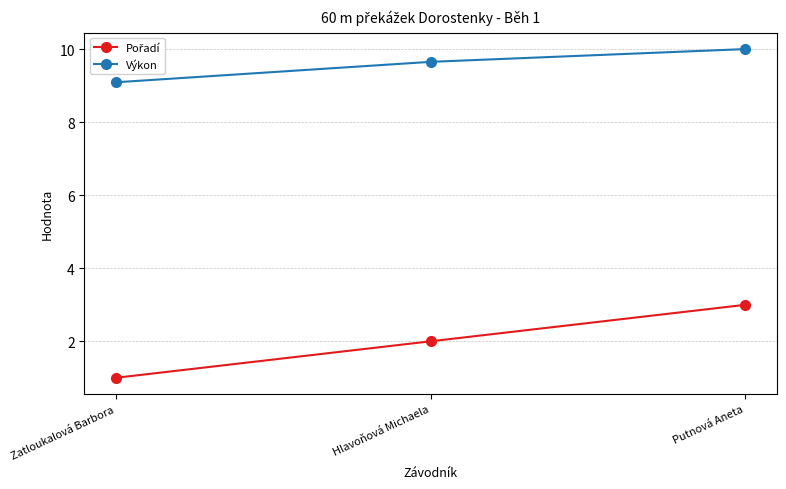

What is the difference between the maximum and minimum values in the Výkon series?

0.9